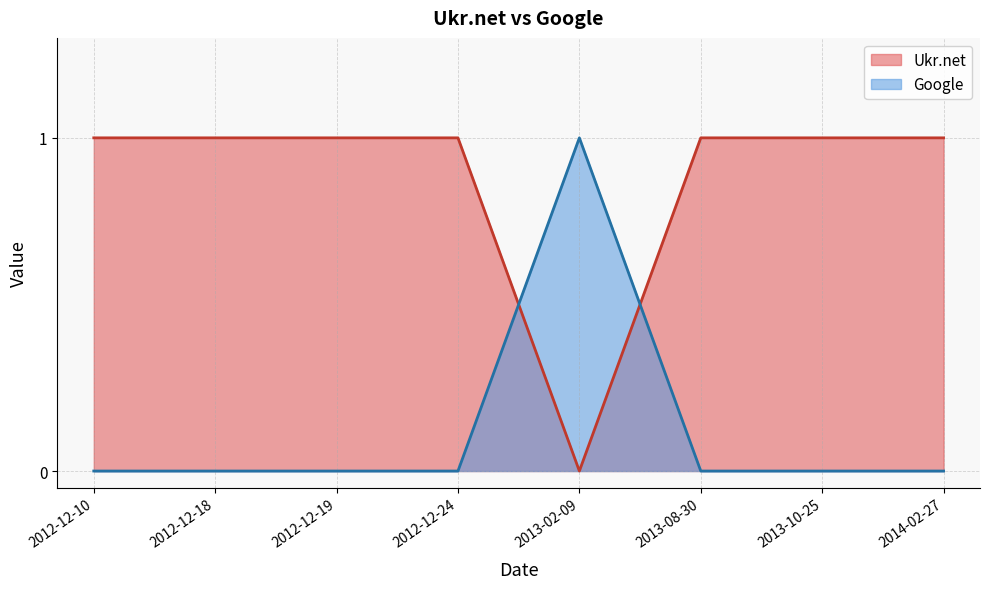

Reading right to left, transcribe all the data shown in this chart.

Ukr.net: 2014-02-27=1	2013-10-25=1	2013-08-30=1	2013-02-09=0	2012-12-24=1	2012-12-19=1	2012-12-18=1	2012-12-10=1
Google: 2014-02-27=0	2013-10-25=0	2013-08-30=0	2013-02-09=1	2012-12-24=0	2012-12-19=0	2012-12-18=0	2012-12-10=0